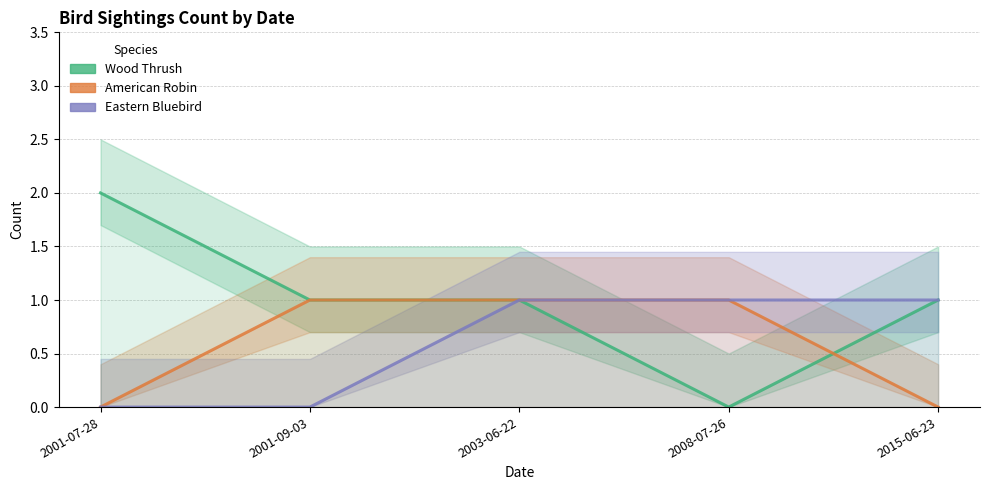

Rank the series at 2008-07-26 from lowest to highest value.

Wood Thrush, American Robin, Eastern Bluebird